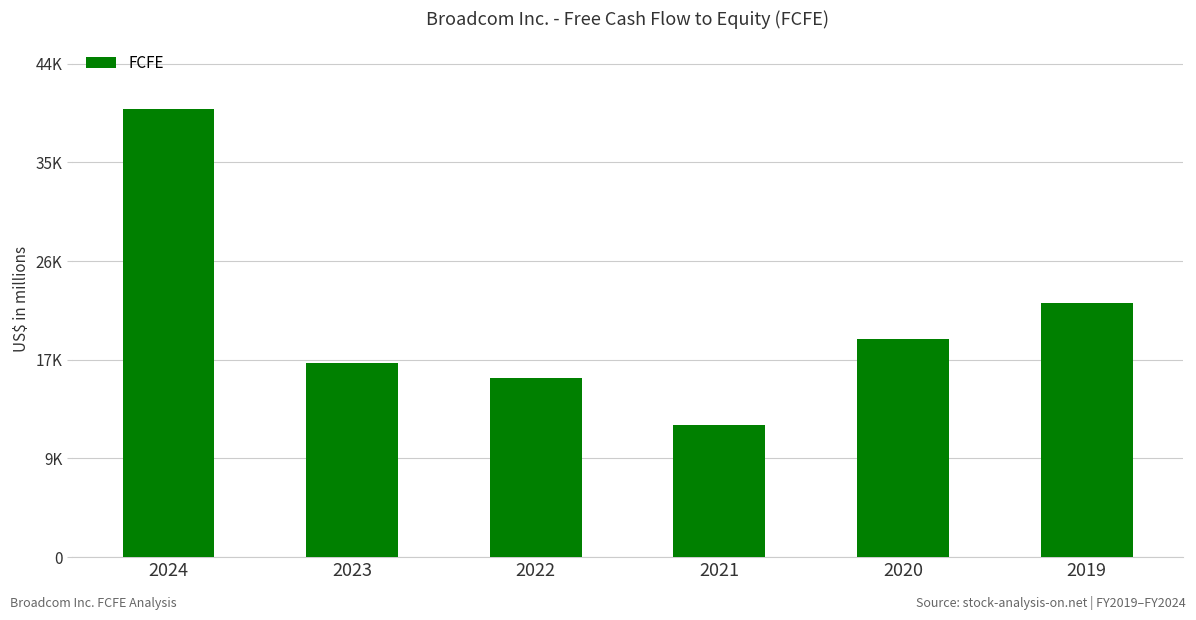

Rank the categories by value from lowest to highest.

2021, 2022, 2023, 2020, 2019, 2024